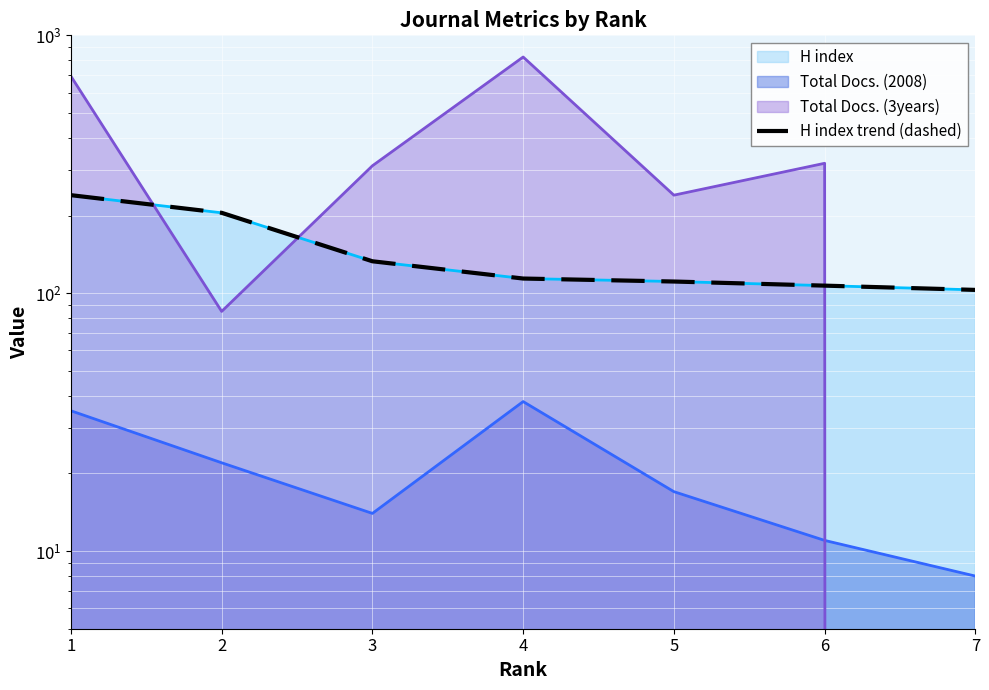

Which category has the lowest value across all series?

7